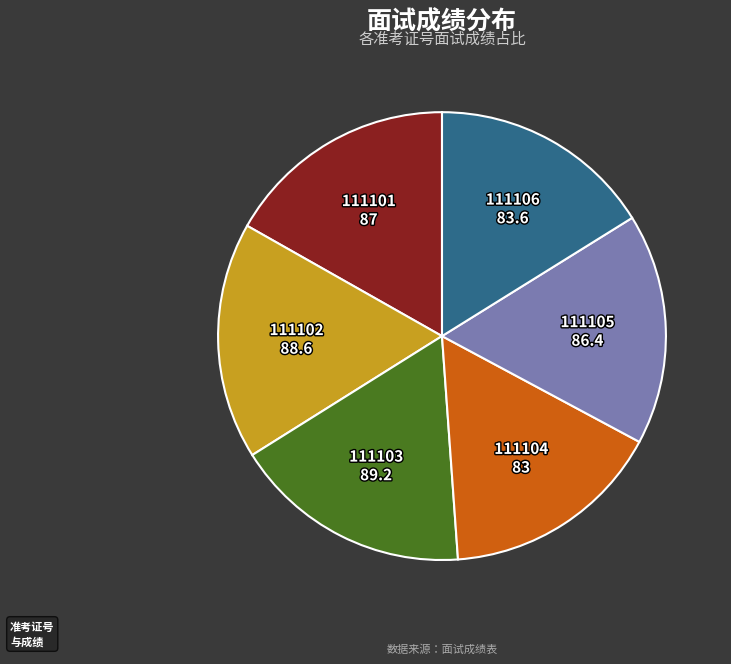

Is there any slice that represents more than half of the pie?

No